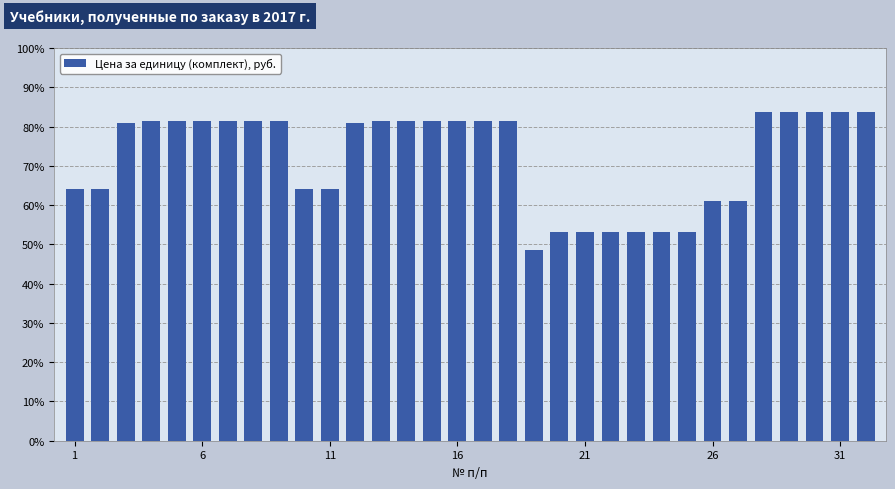

Are the bars horizontal?

No